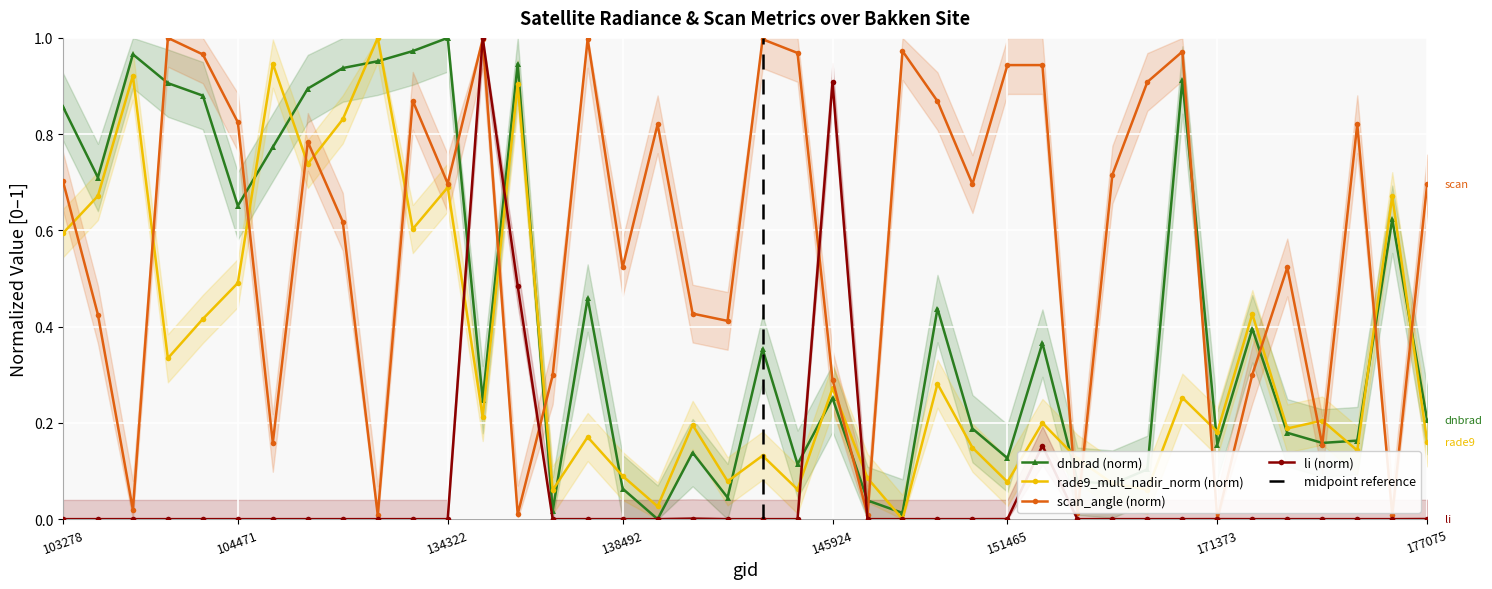

List the series in order of their peak value, lowest first.

dnbrad, rade9_mult_nadir_norm, scan_angle, li